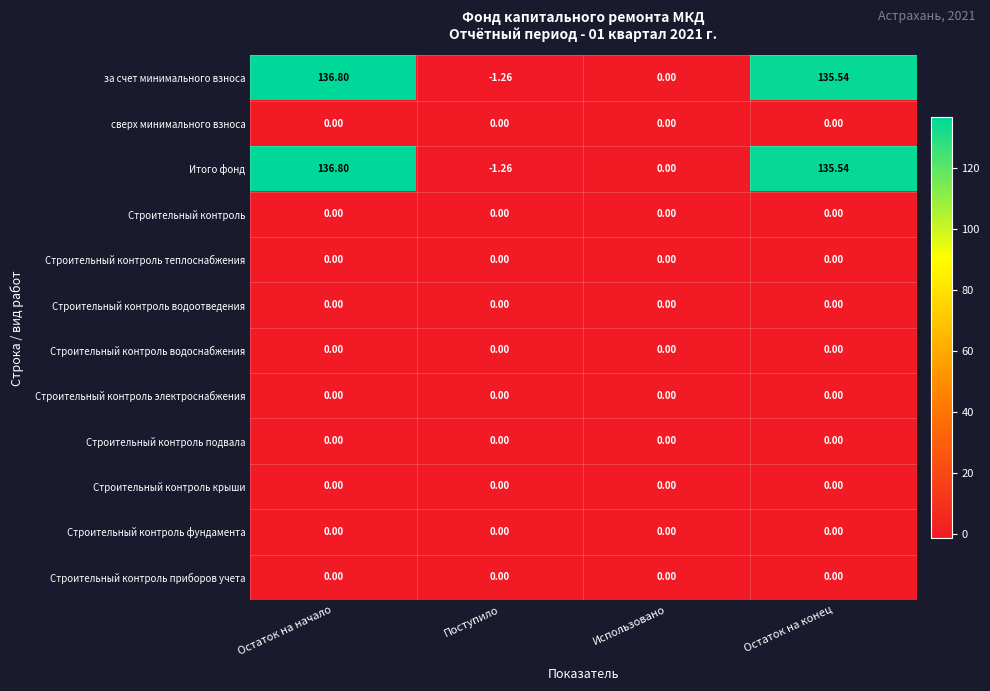

At which category is the sum across all series the highest?

Остаток на начало